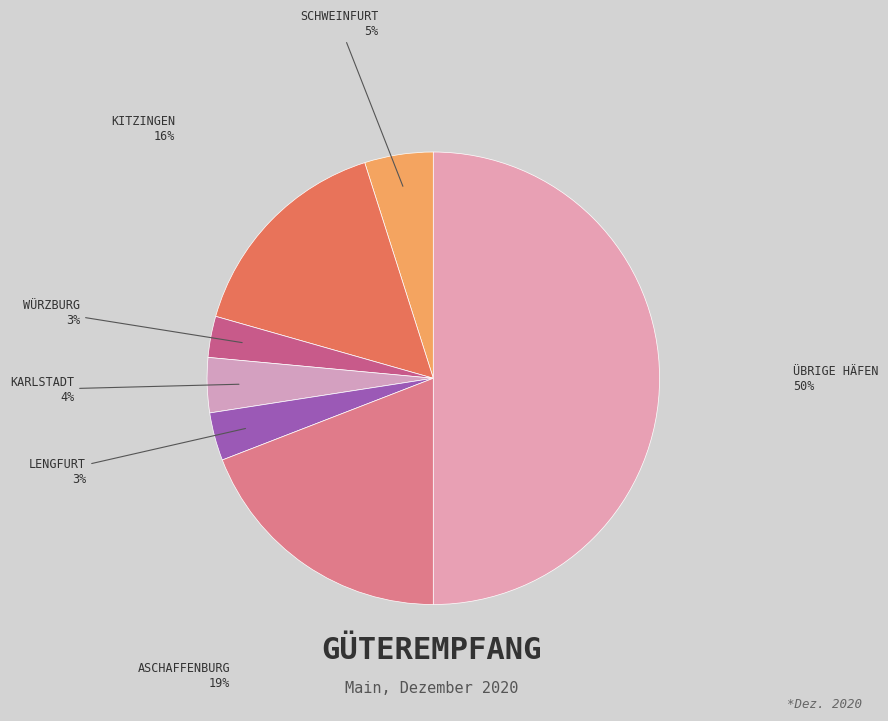

Which category has the smallest portion of the pie?

Würzburg